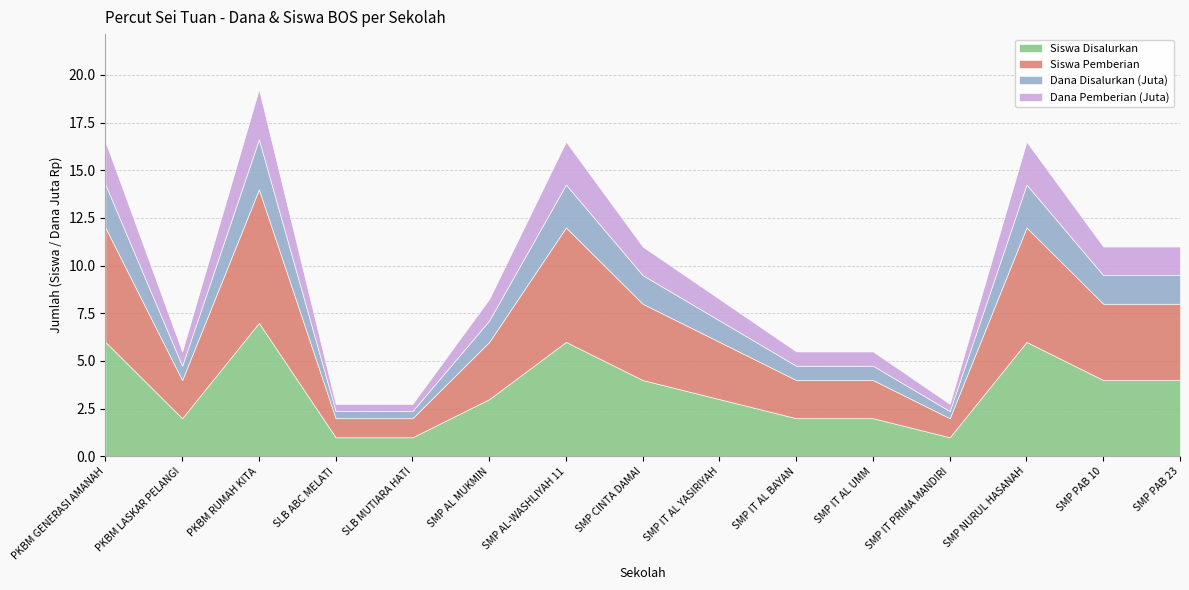

True or false: Siswa Pemberian and Dana Disalurkan (Juta) cross at least once.

False